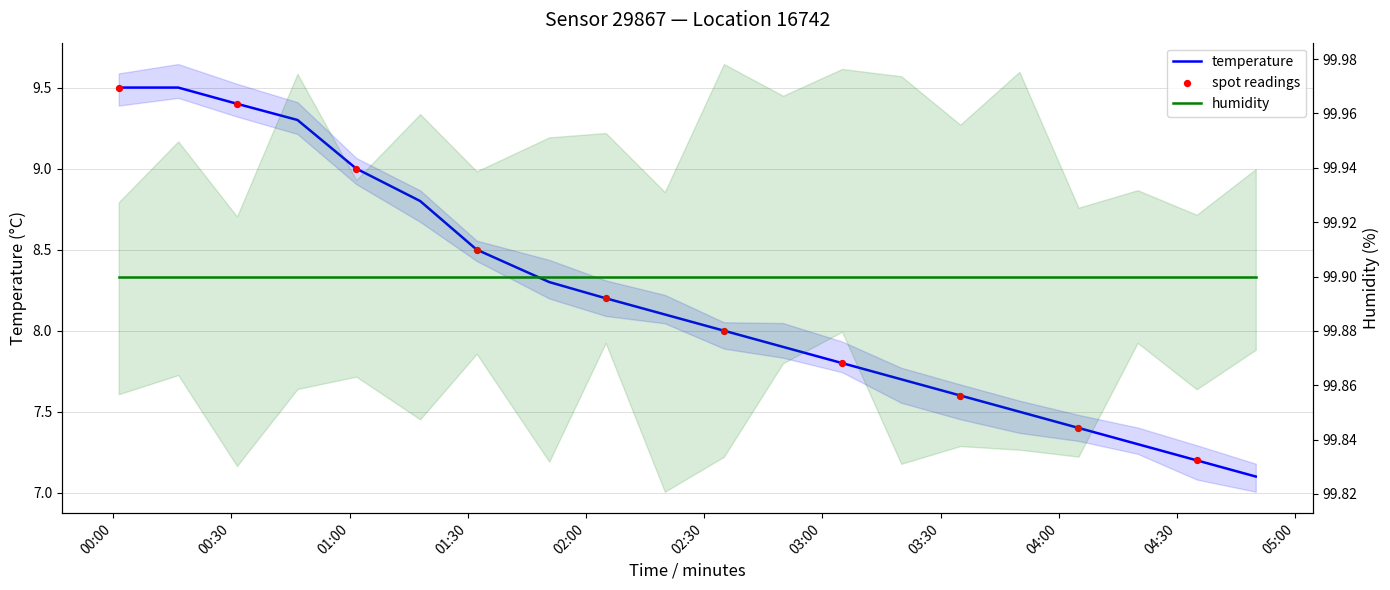

What is the change in value from 02:16 to 04:46?

-1.0